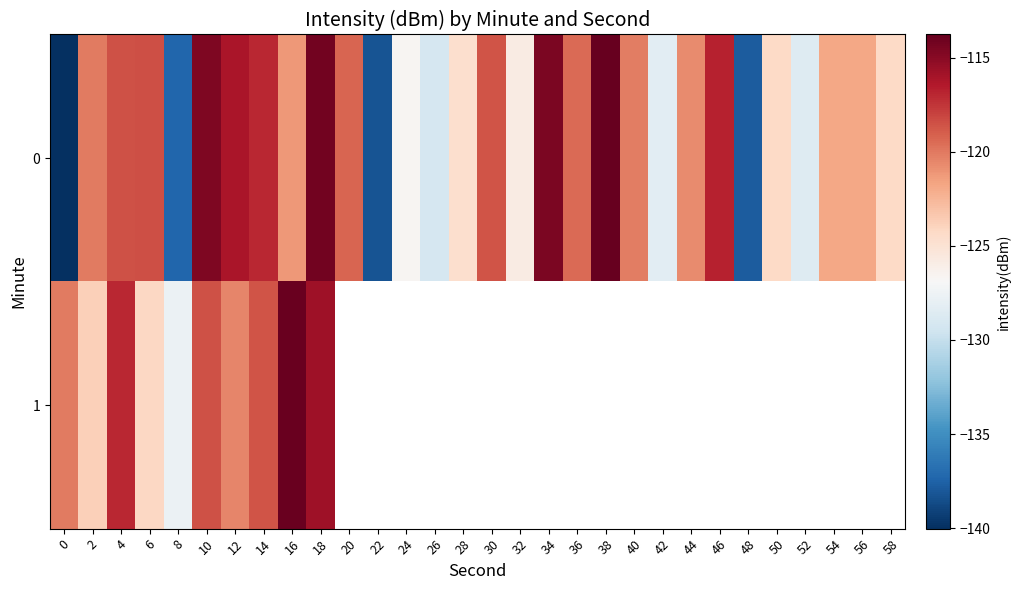

Rank the series by their maximum value, from lowest to highest.

1, 0